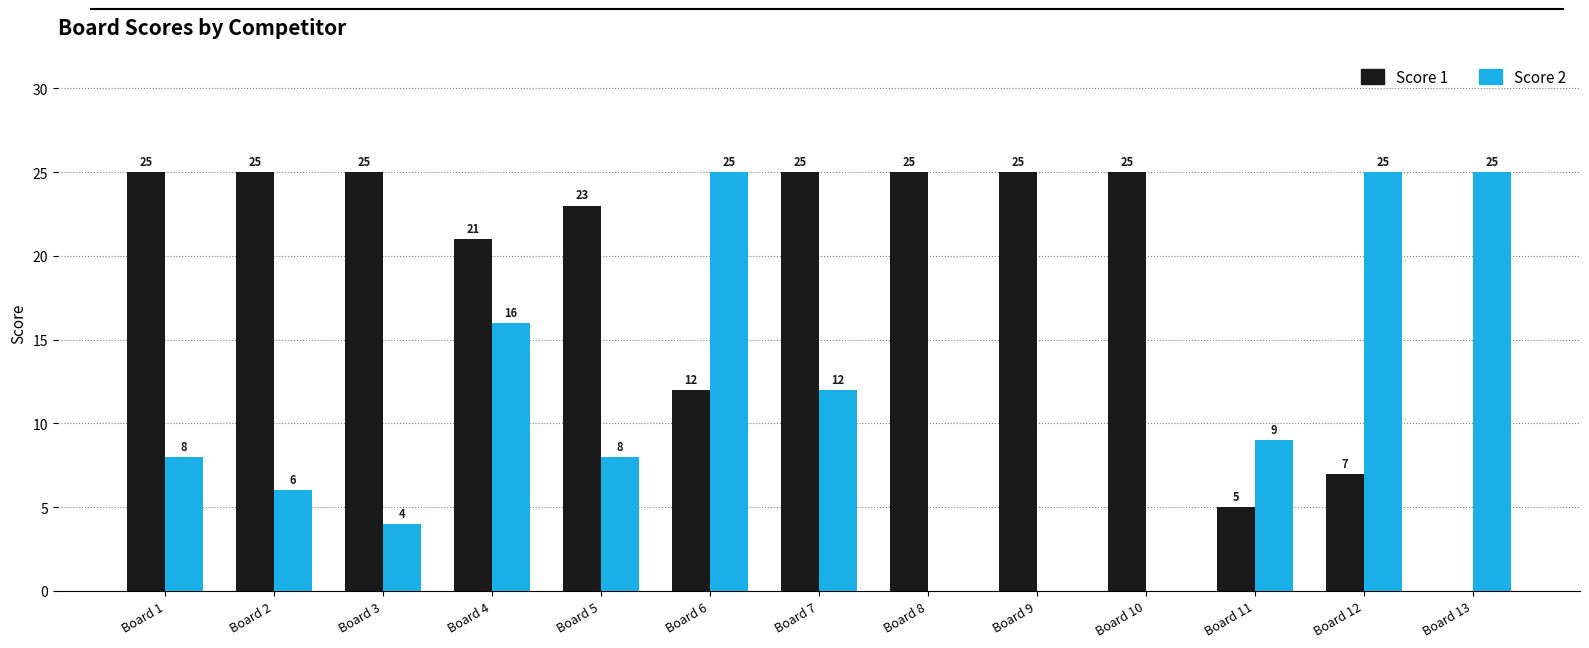

What is the sum of all Score 2 values?

138